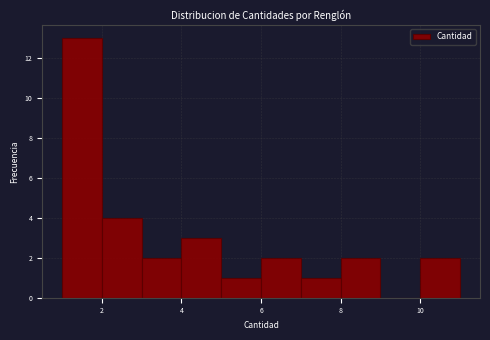

What is the height of the bar covering 10 to 11 on the x-axis? The values are not printed on the chart, so give them approximately, as read against the axis.

2